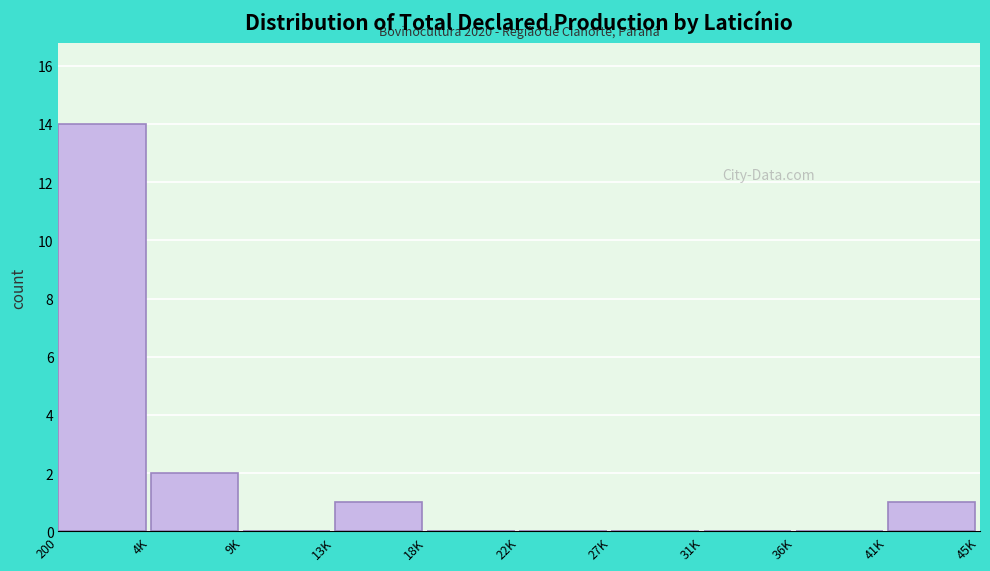

Reading left to right, list all the values displayed in this chart.

200=14	4K=2	9K=0	13K=1	18K=0	22K=0	27K=0	31K=0	36K=0	41K=1